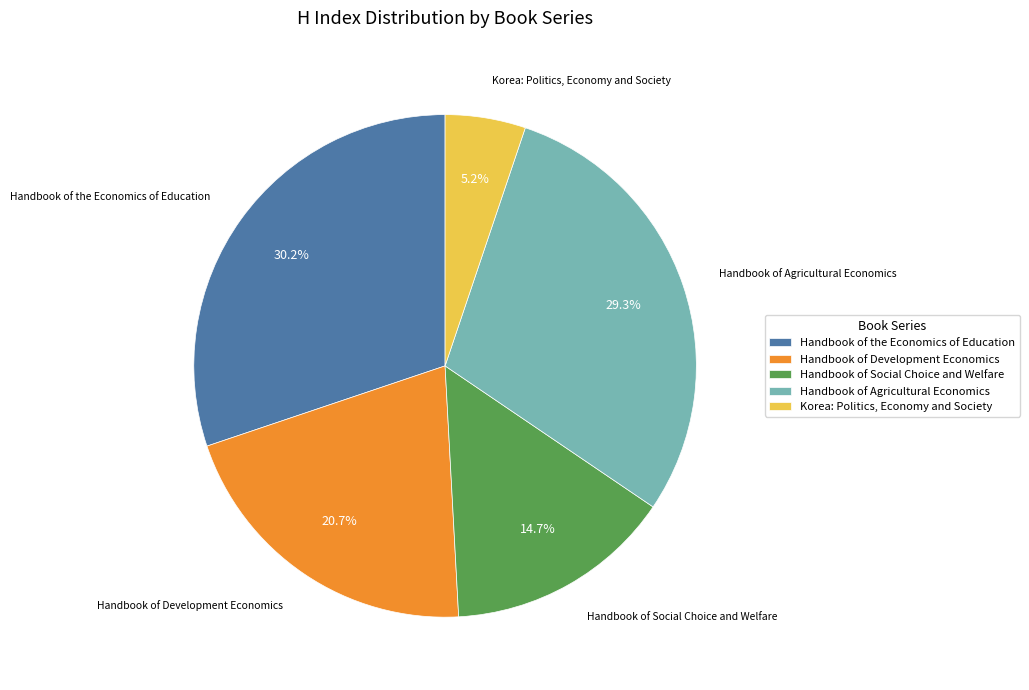

Combined, do Handbook of Agricultural Economics and Korea: Politics, Economy and Society account for over 50%?

No